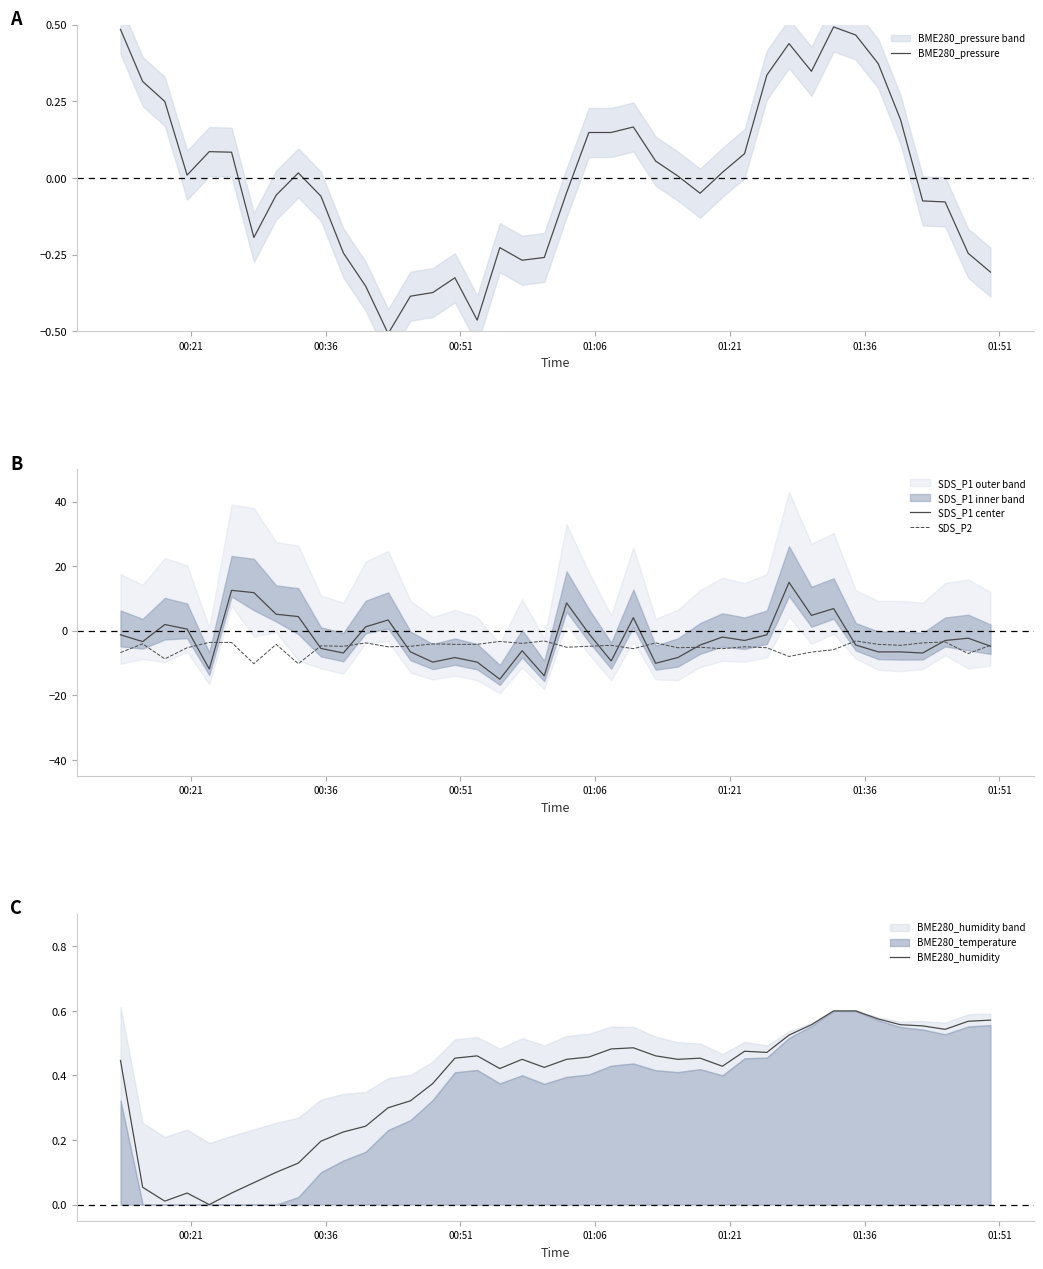

List the series in order of their peak value, highest first.

SDS_P1 center, BME280_humidity, BME280_pressure, SDS_P2